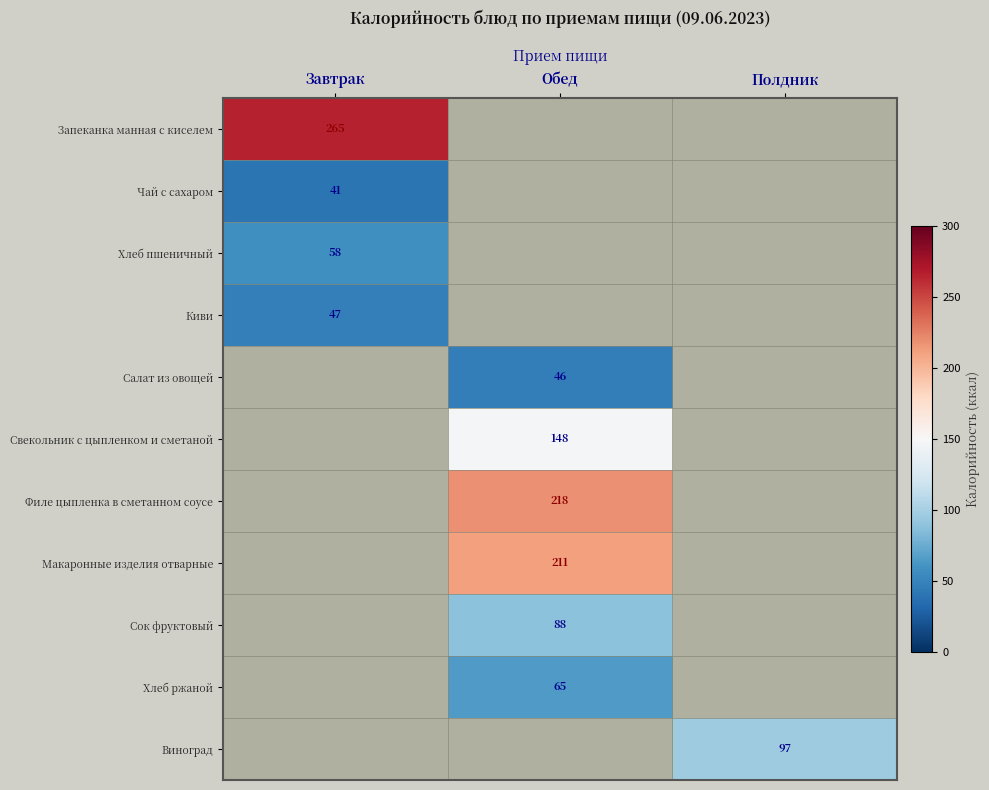

The Салат из овощей series shows 74.3 at Обед. True or false?

False